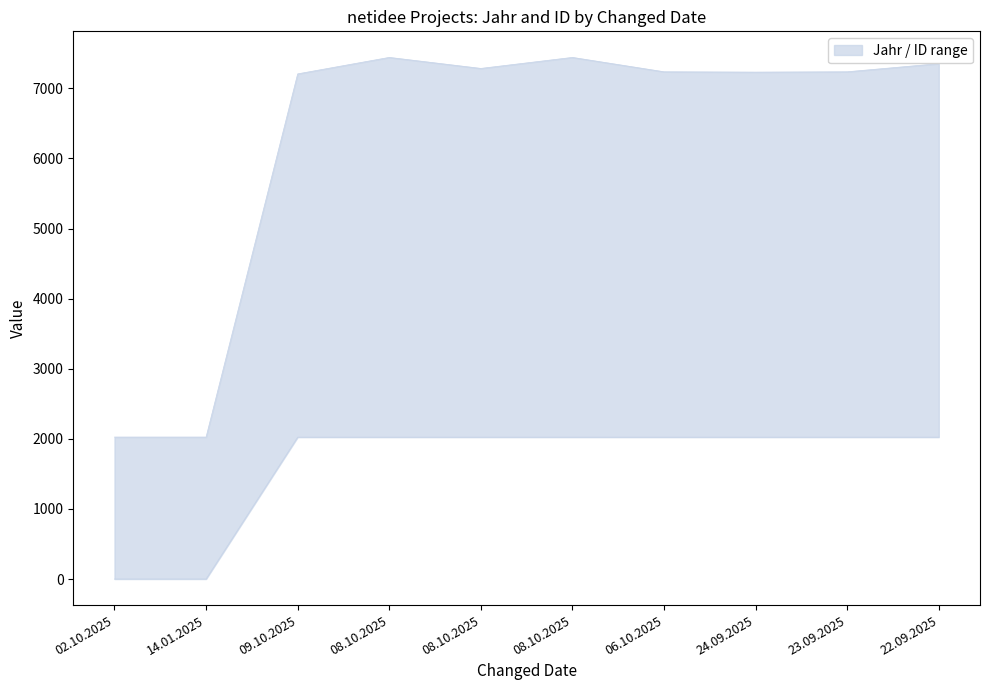

The Jahr series shows 3207 at 22.09.2025. True or false?

False